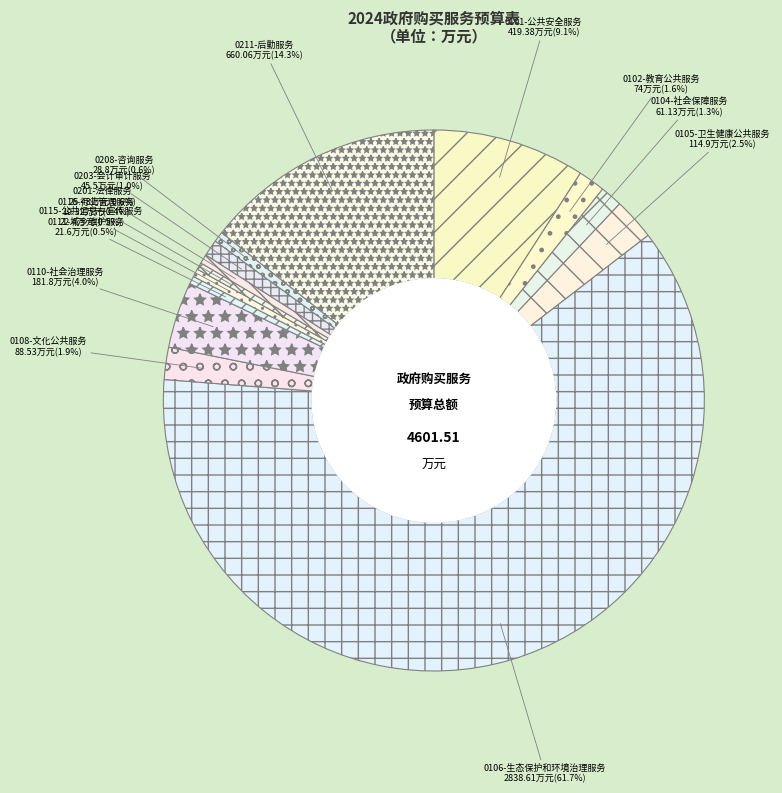

How many segments does this pie chart have?

14